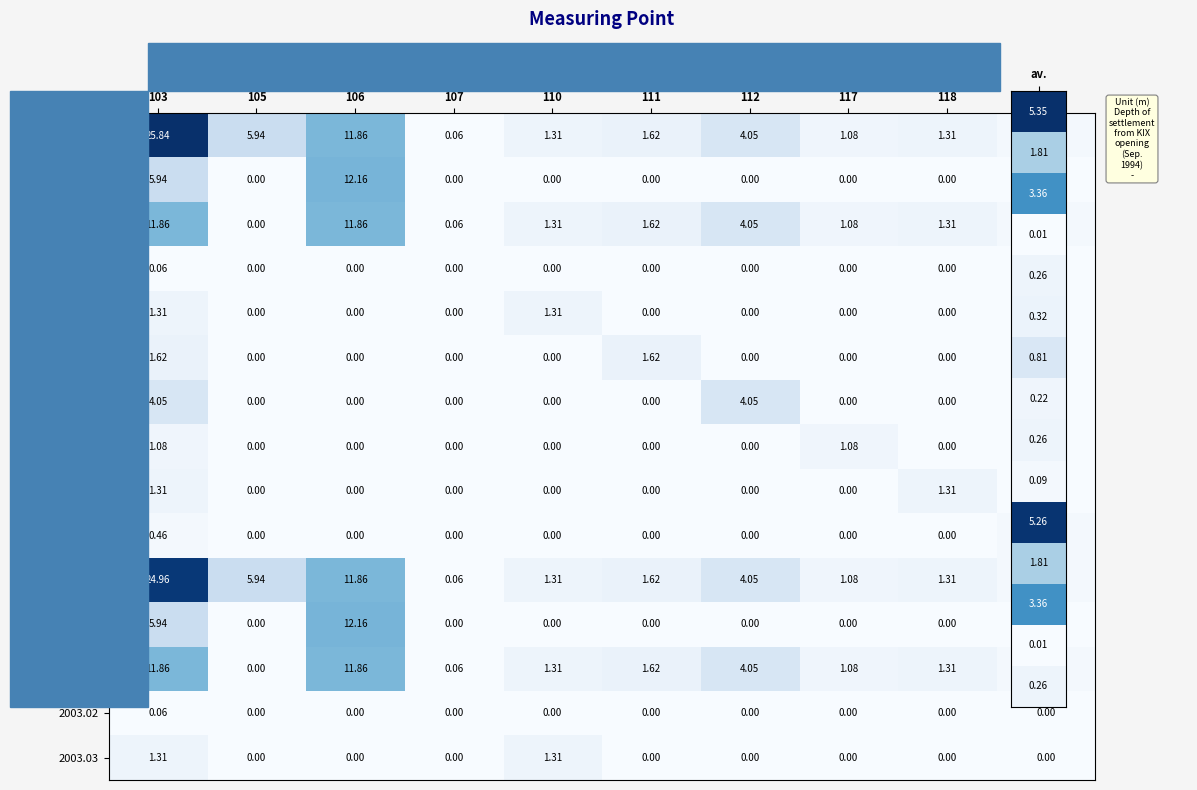

Is the value of 2002.02 at 103 greater than the value of 2002.05 at 112?

Yes